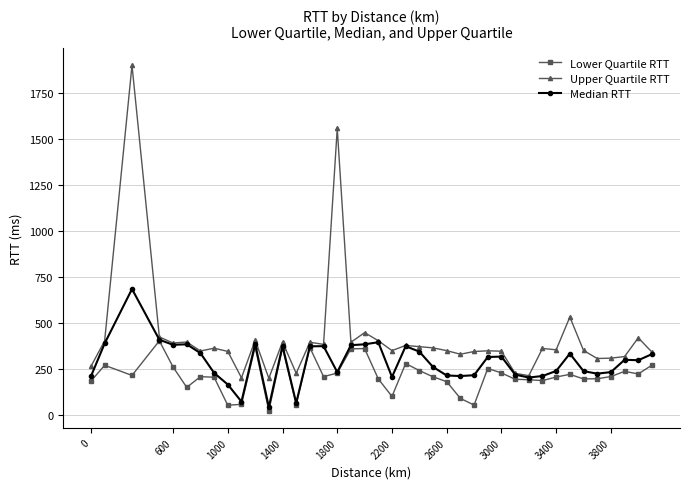

How many lines are shown in the chart?

3